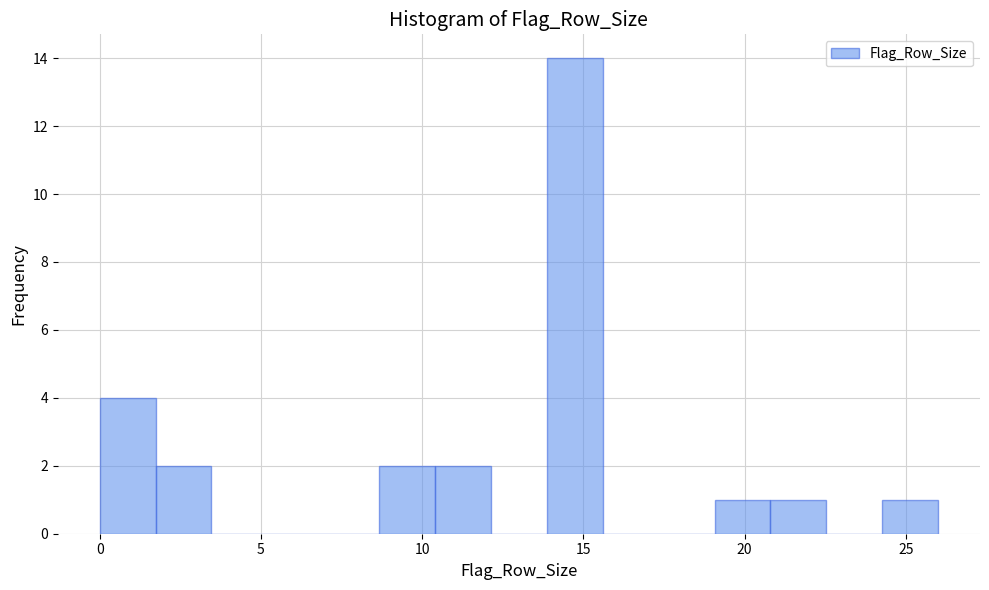

Around what value on the x-axis is the tallest bar? Give the approximate position of its centre, as read against the axis.

14.5